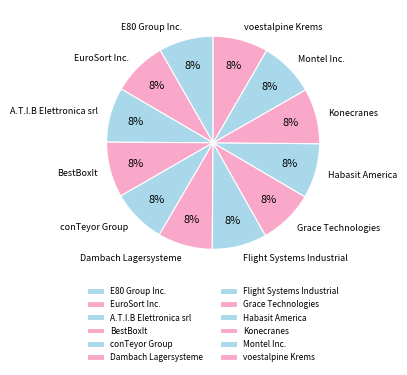

The E80 Group Inc. slice represents 16% of the pie. True or false?

False